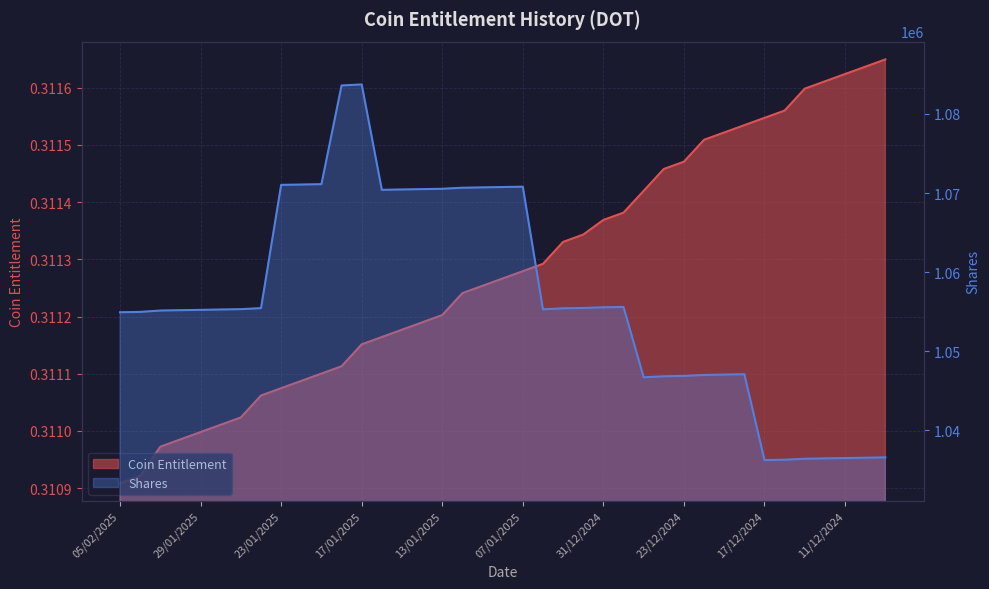

The Coin Entitlement series shows 0.3 at 11/12/2024. True or false?

True